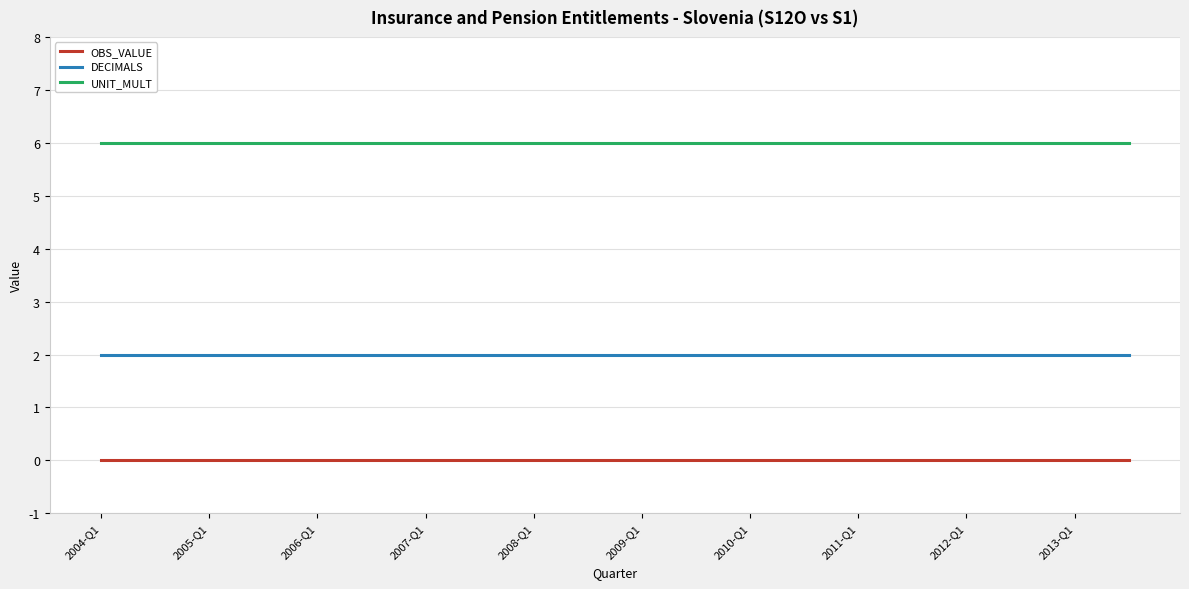

What is the greatest value displayed?

6